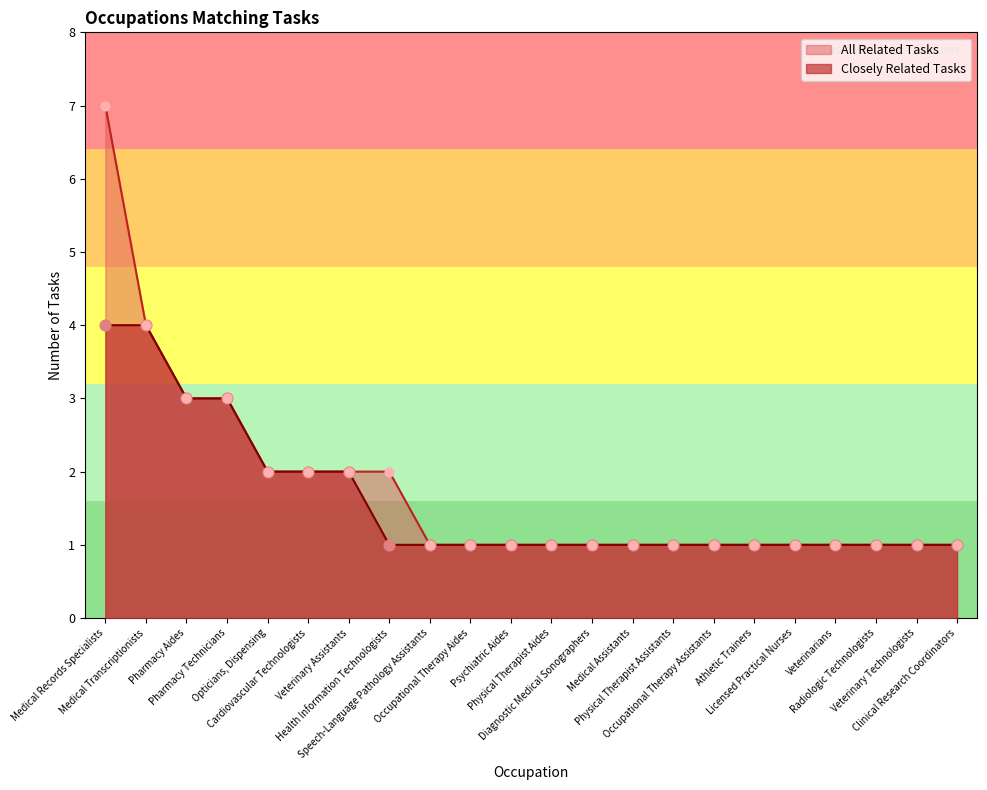

Is the value of All Related Tasks at Physical Therapist Assistants greater than the value of Closely Related Tasks at Physical Therapist Aides?

No